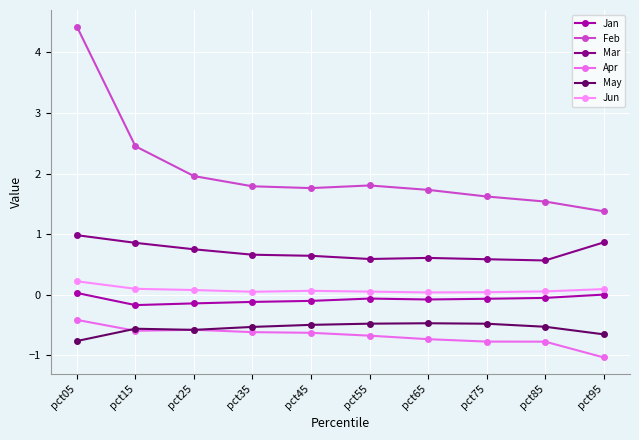

At how many categories does at least one series exceed 4?

1